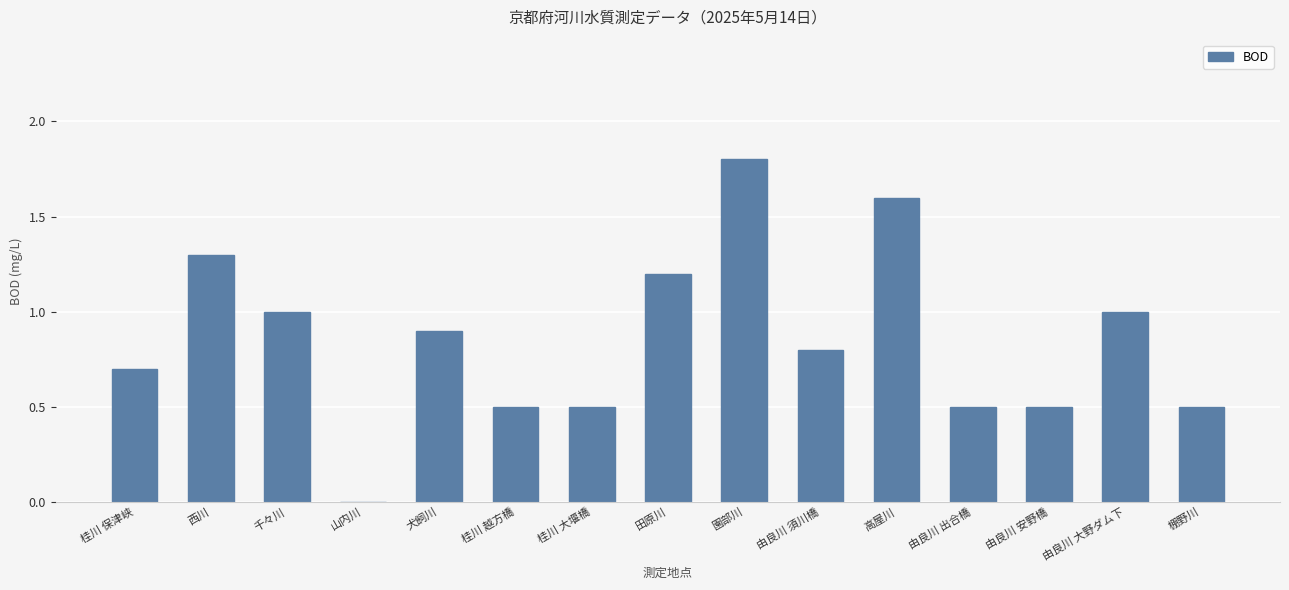

What is the average value?

0.9